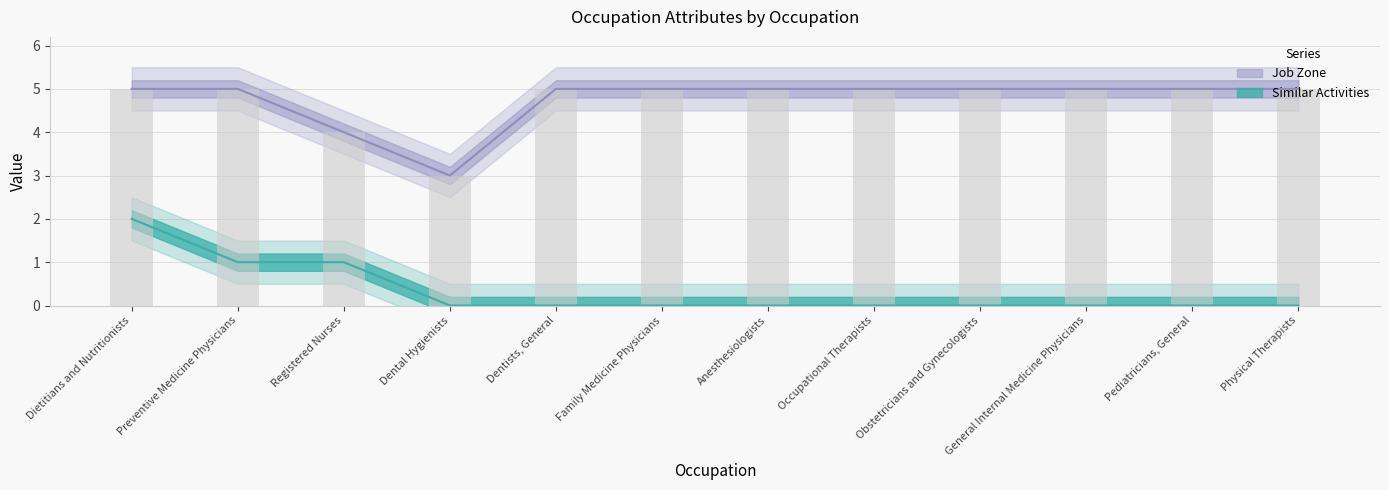

Is the value of Job Zone at General Internal Medicine Physicians greater than the value of Similar Activities at Family Medicine Physicians?

Yes